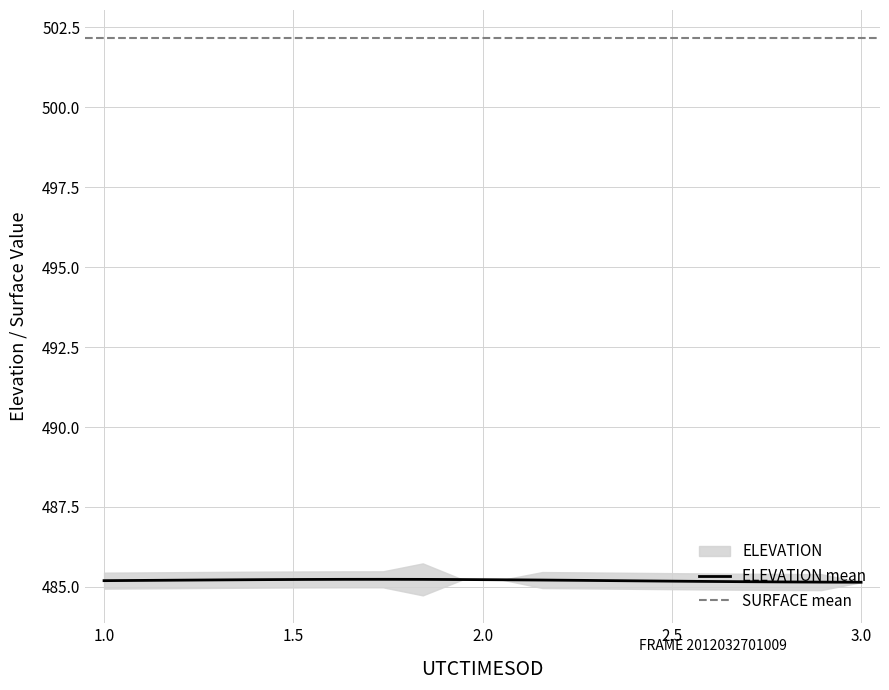

What is the minimum value shown in the chart?

485.1